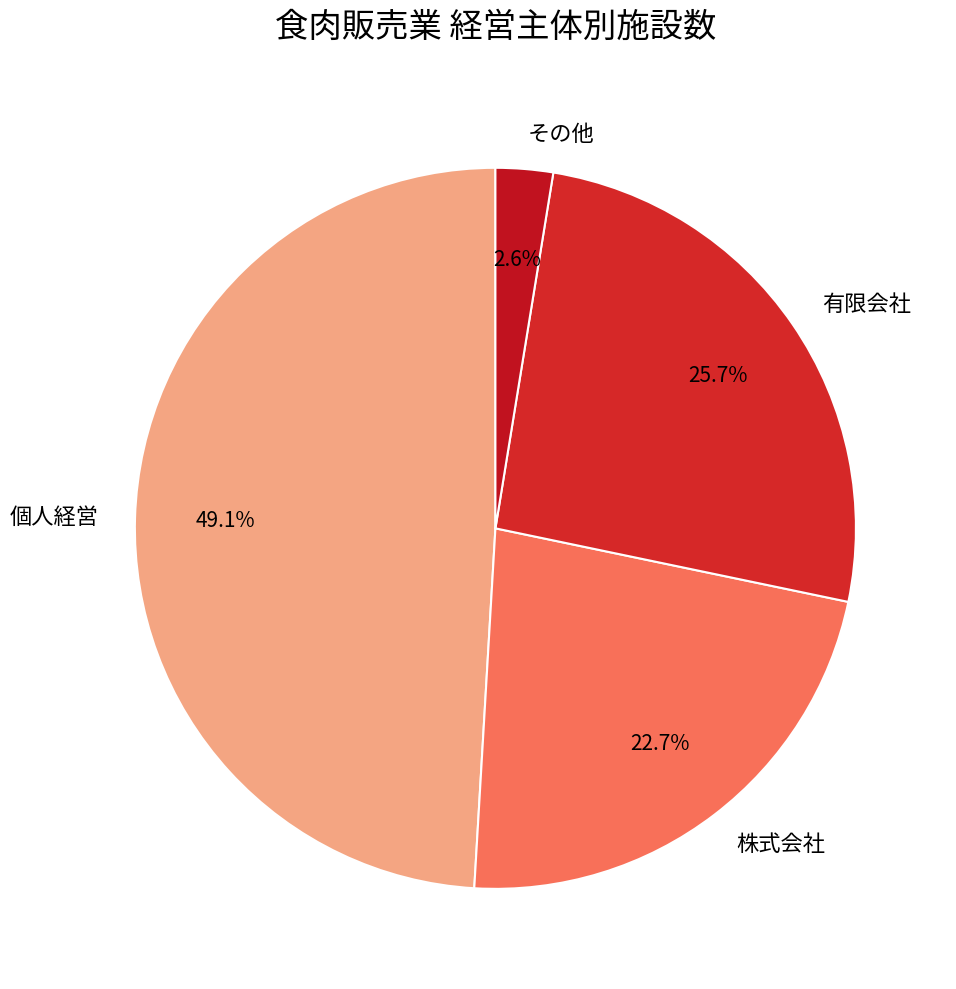

Between 株式会社 and 個人経営, which is larger?

個人経営